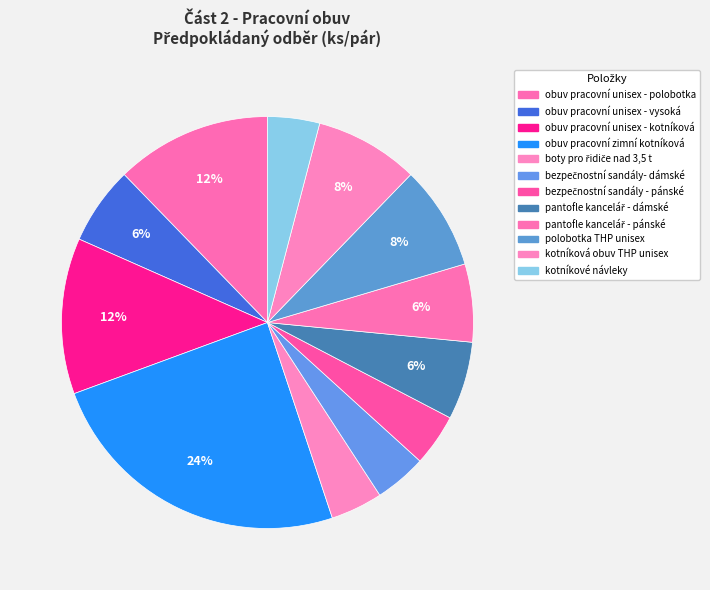

Count the number of slices in the pie.

12